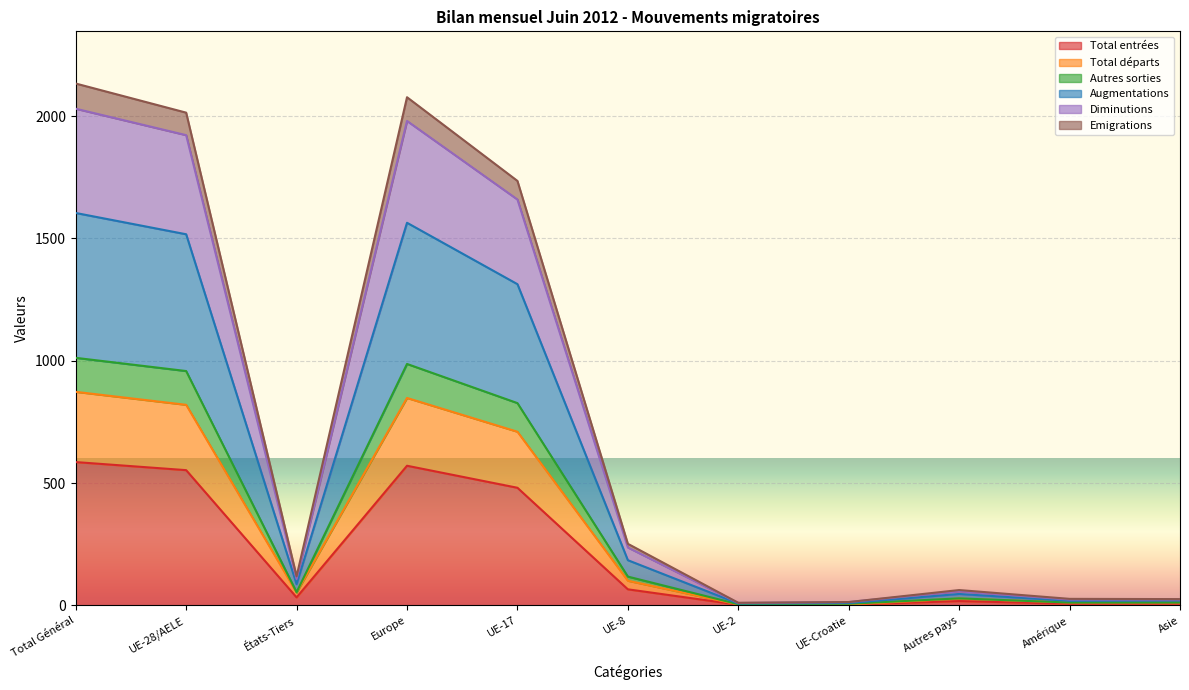

How many interior local peaks does the Autres sorties series have?

2